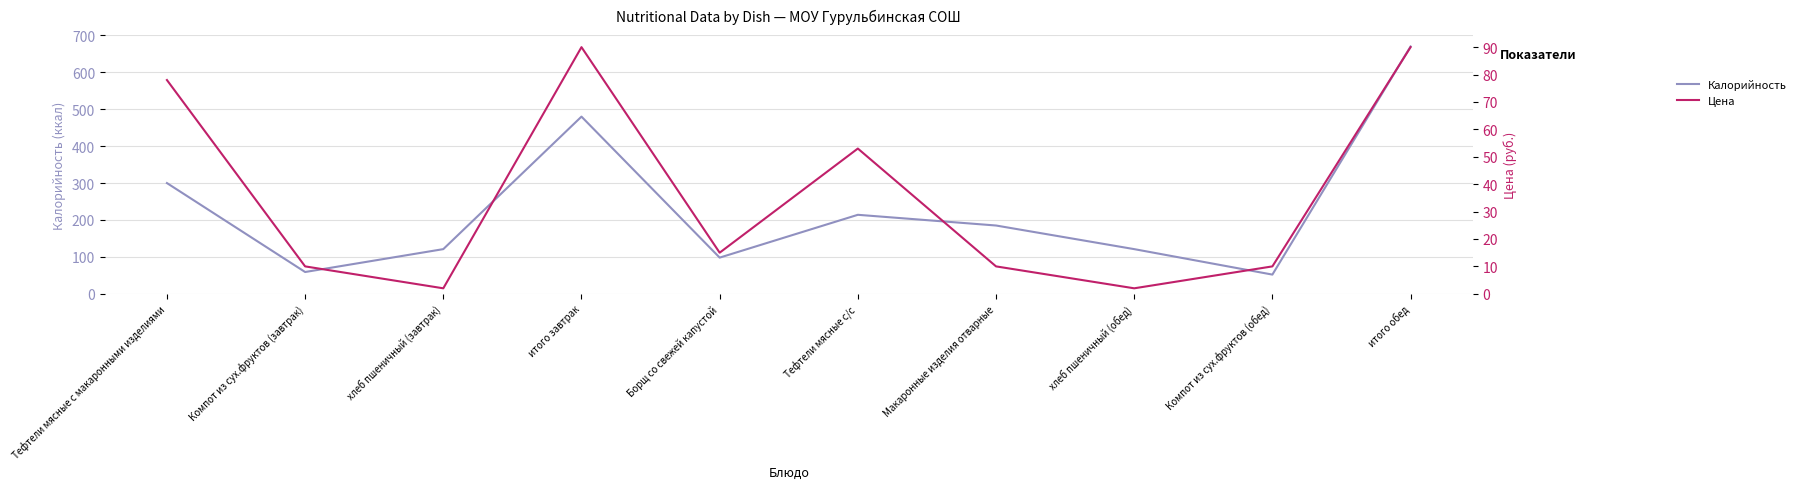

List the series in order of their peak value, lowest first.

Цена, Калорийность